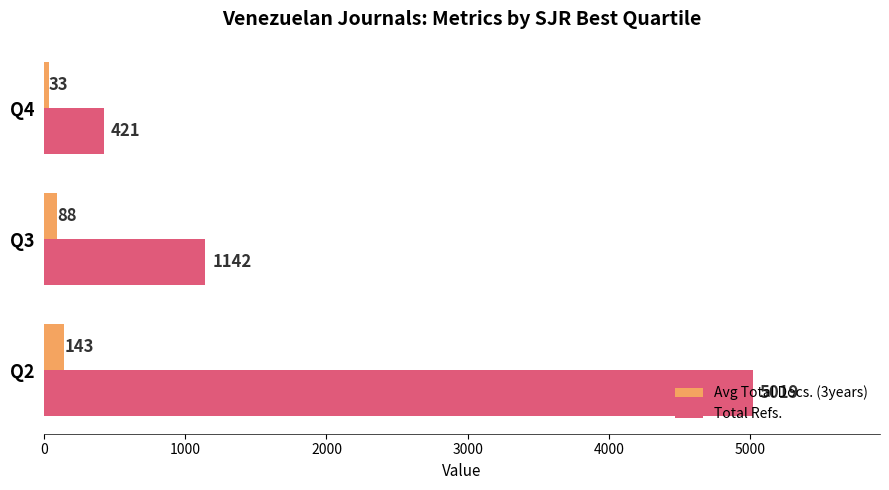

Rank the categories by Avg Total Docs. (3years) value from lowest to highest.

Q4, Q3, Q2